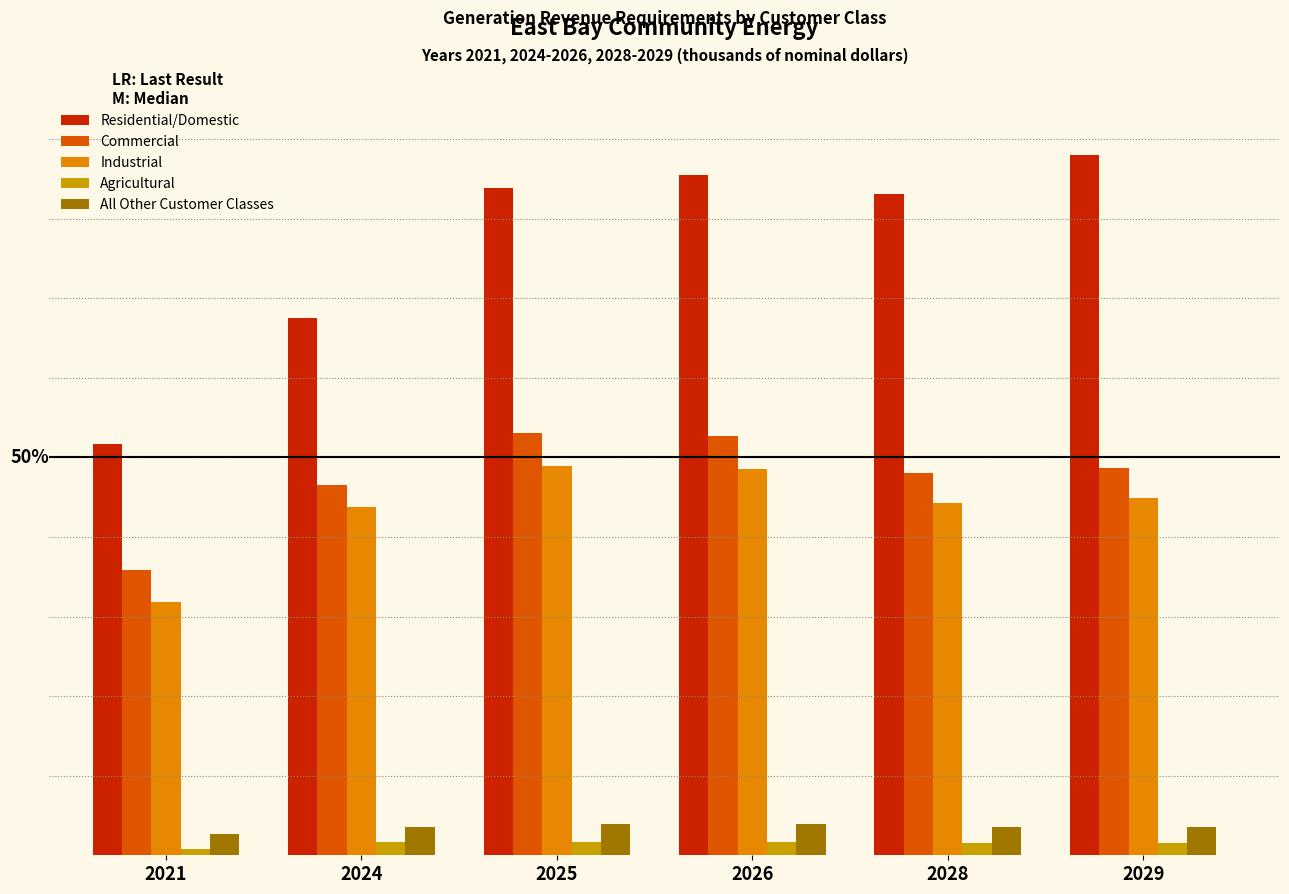

Are the bars horizontal?

No